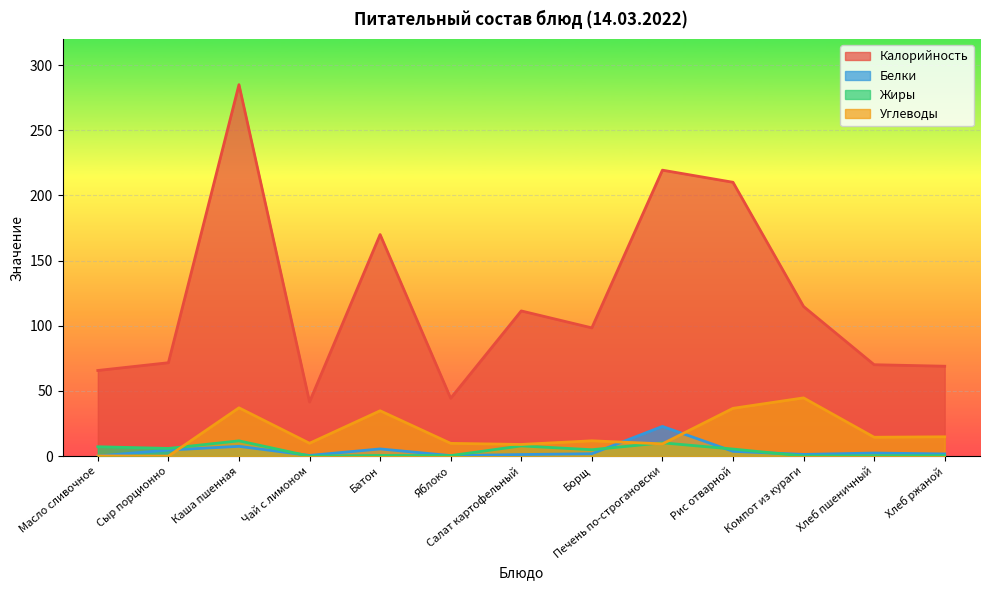

Where does the Белки series first go above 1?

Сыр порционно